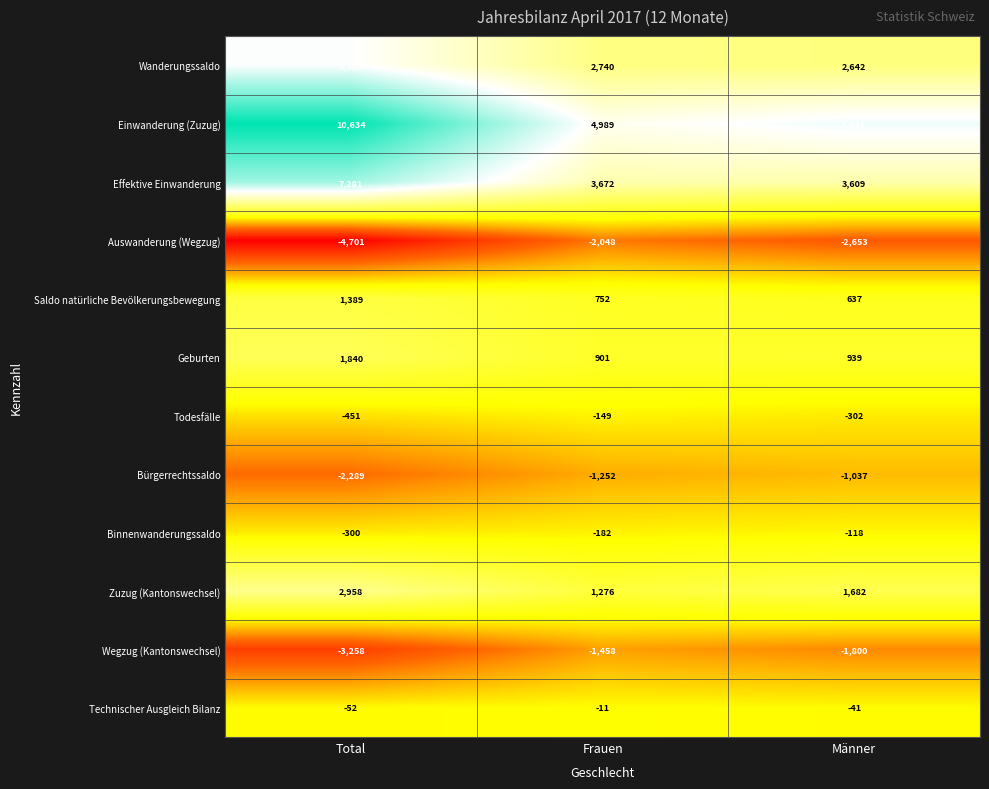

Is the value of Auswanderung (Wegzug) at Total greater than the value of Geburten at Frauen?

No